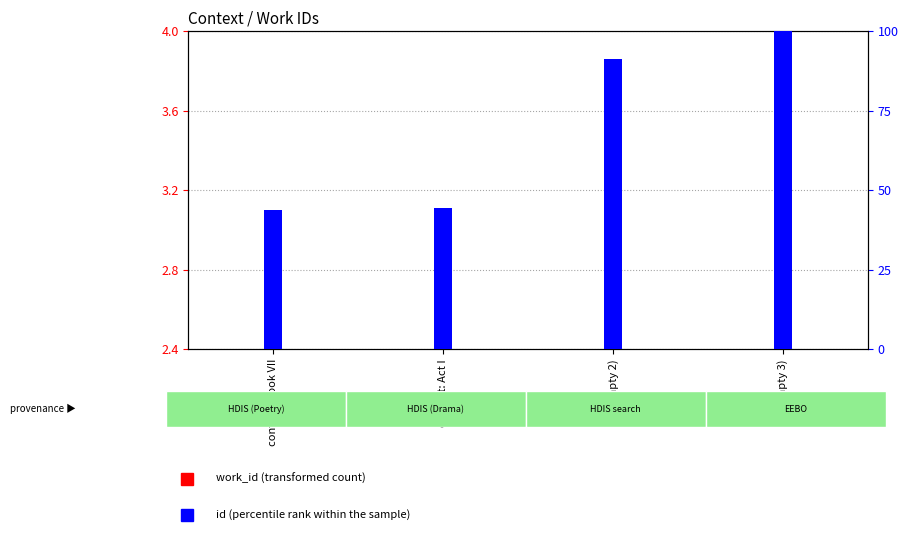

What is the difference between the highest and lowest values at (empty 2)?

90.1